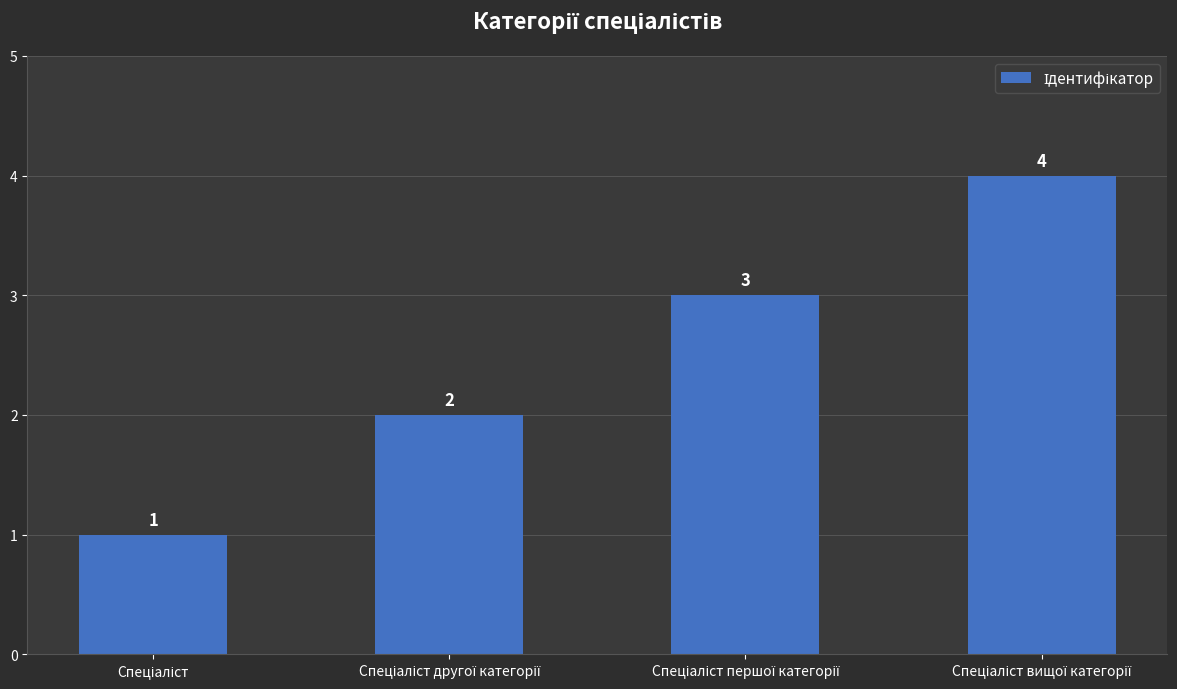

Count the values in the range 2 to 4.

3